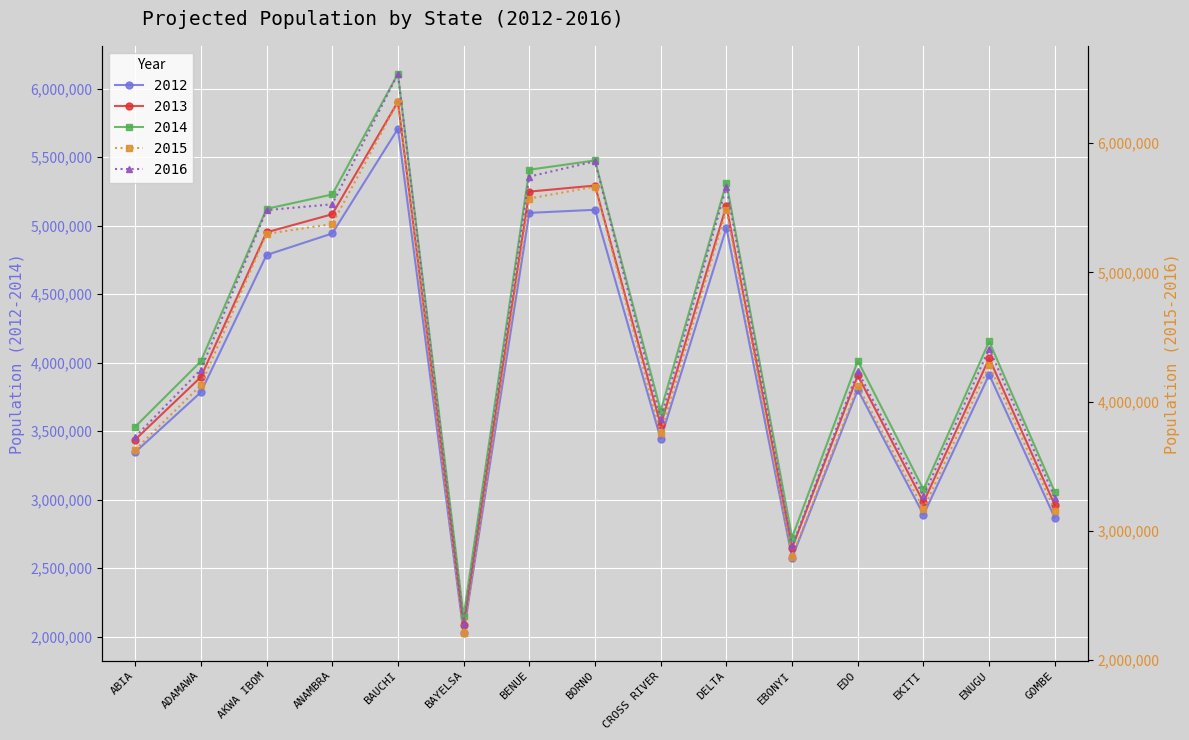

Is the value of 2012 at ENUGU greater than the value of 2015 at BORNO?

No